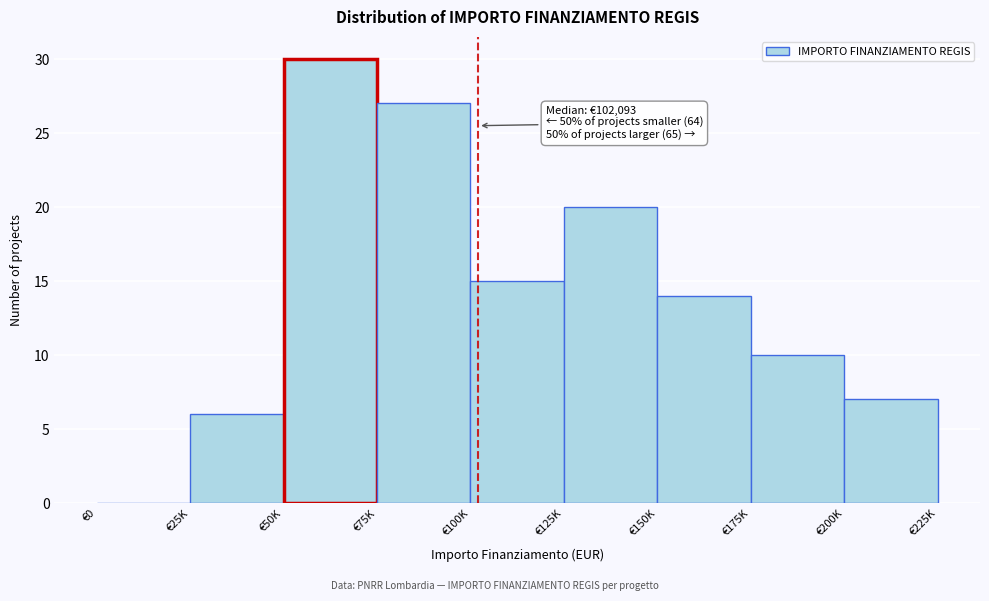

Reading left to right, list all the values displayed in this chart.

€0=0	€25K=6	€50K=30	€75K=27	€100K=15	€125K=20	€150K=14	€175K=10	€200K=7